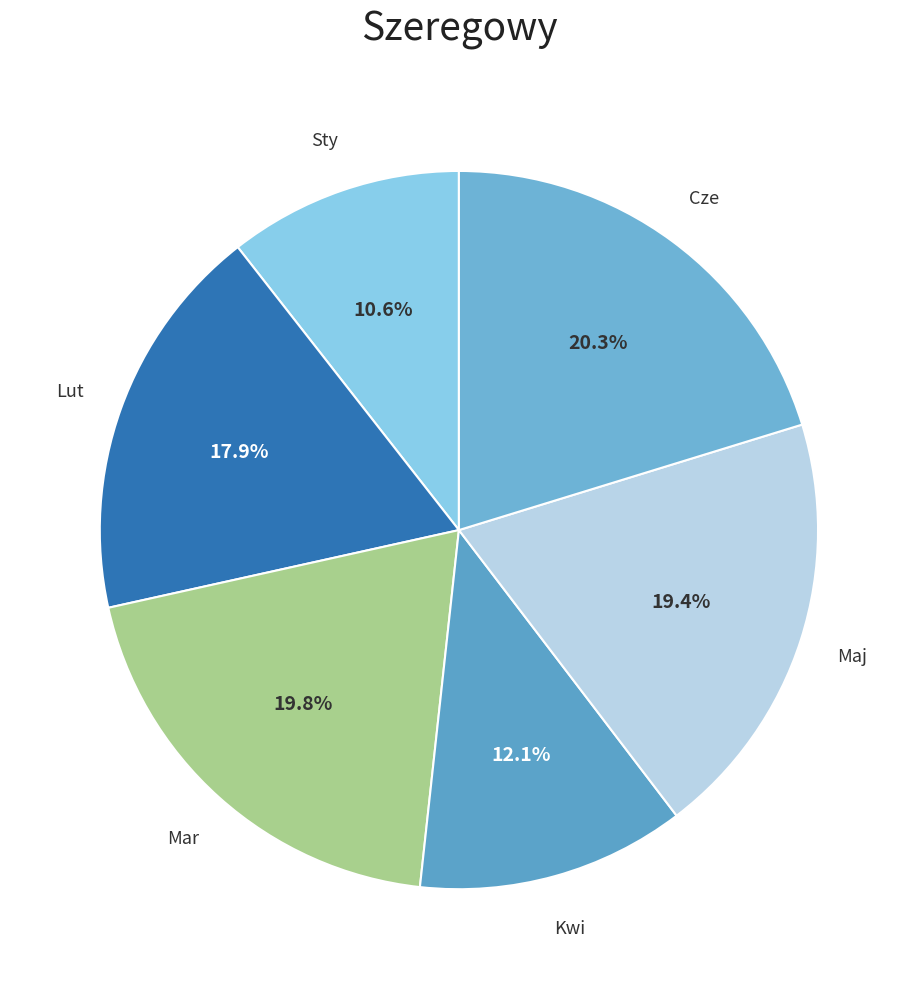

How many slices are in this pie chart?

6